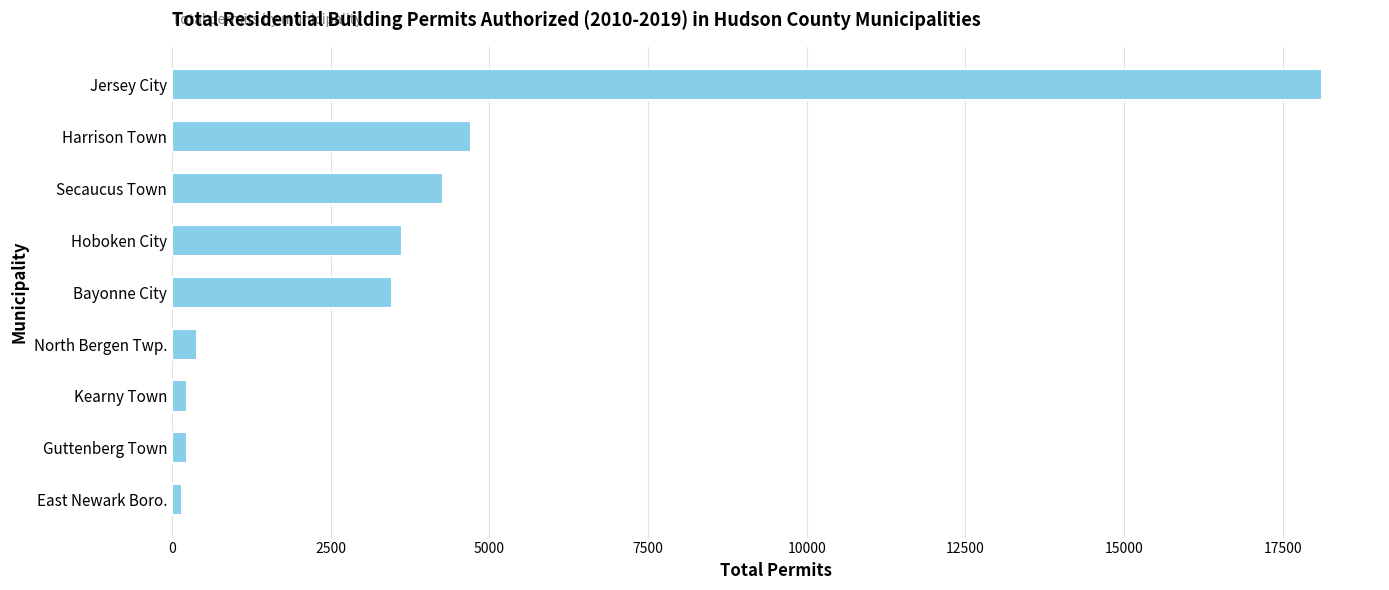

What is the minimum value shown in the chart?

152